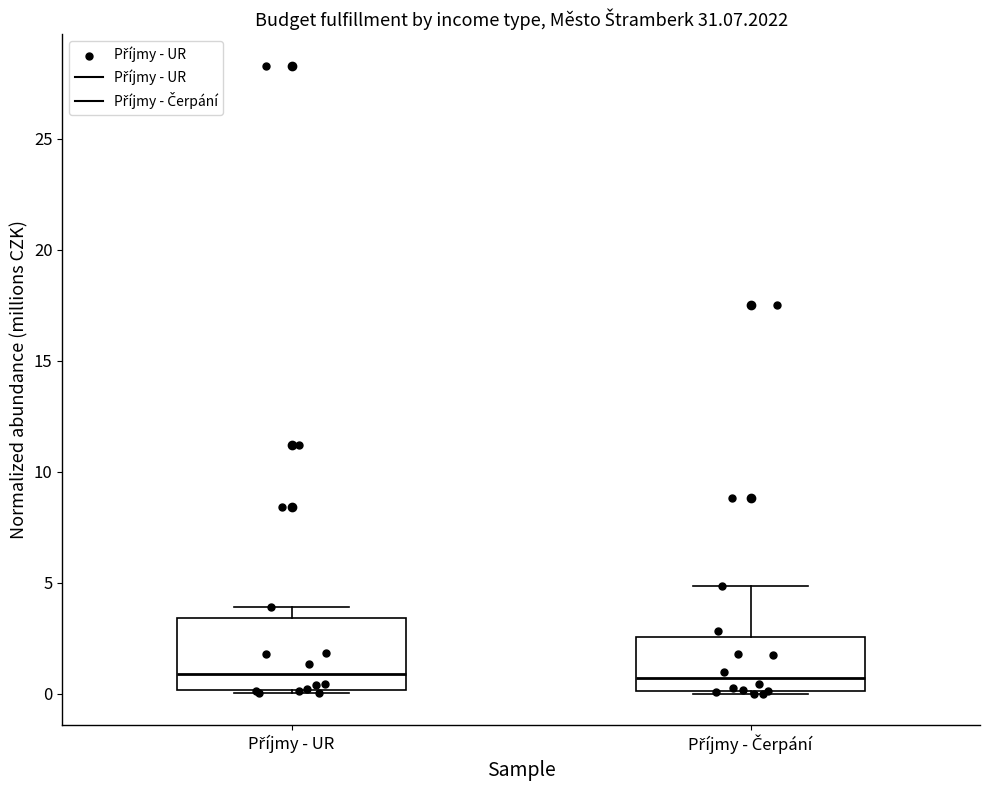

Which box is the tallest, from its lower edge to its upper edge?

Příjmy - UR